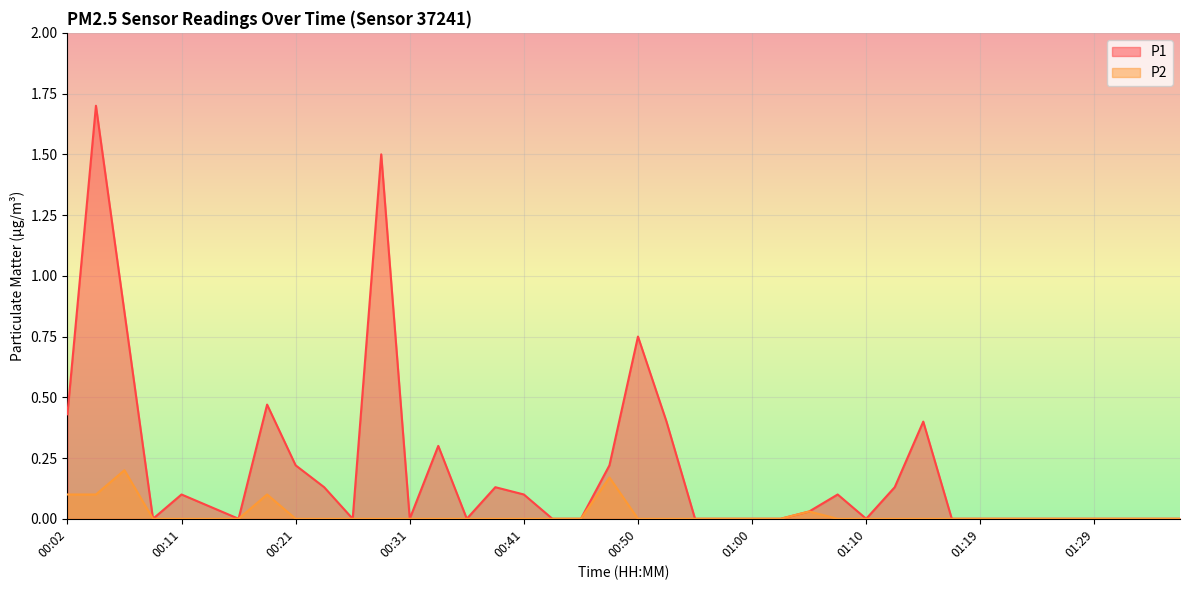

Between 00:45 and 00:53, which is larger?

00:53